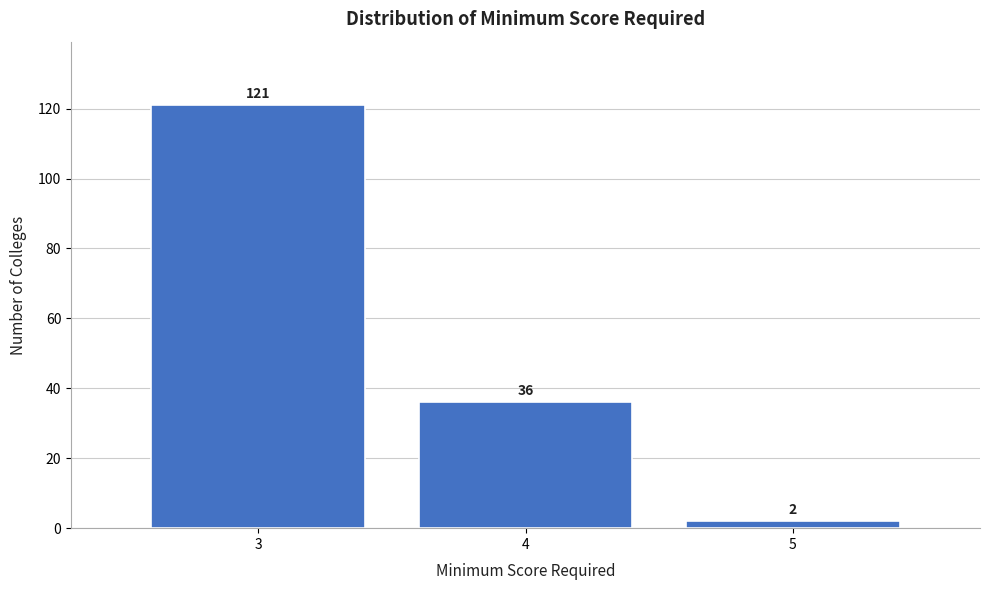

Reading left to right, extract all data points from this chart.

3=121	4=36	5=2